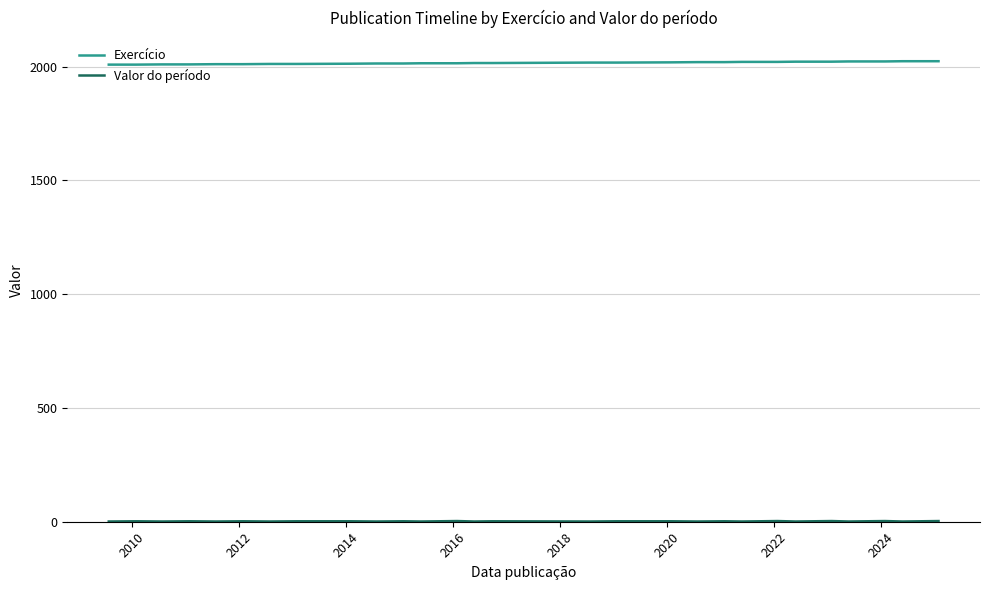

Which series has the largest range (max minus min)?

Exercício